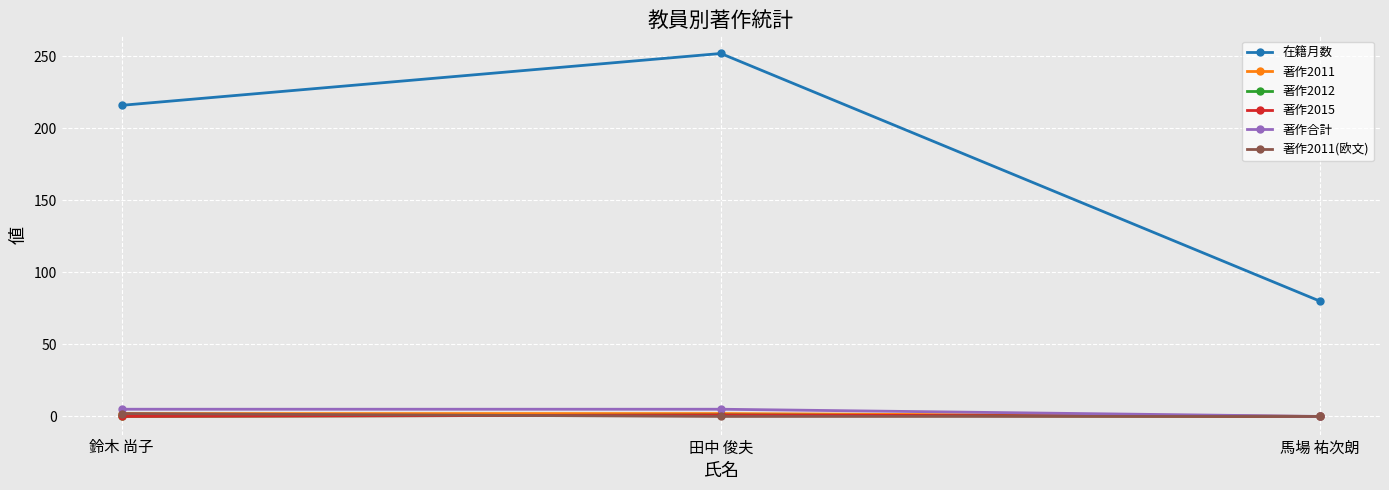

What is the difference between the maximum and second lowest values in the 著作2012 series?

1